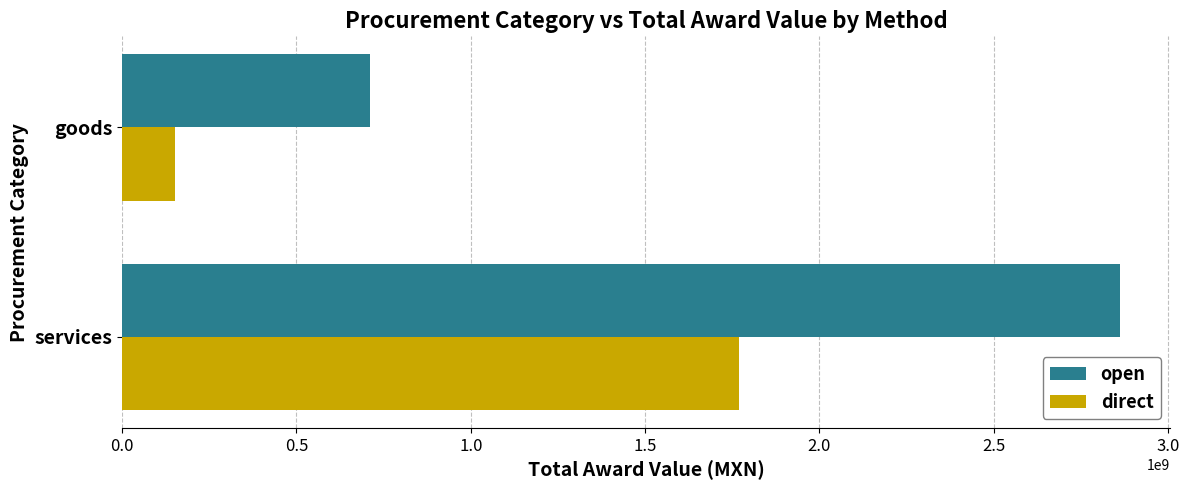

Is the value of direct at goods greater than the value of open at services?

No